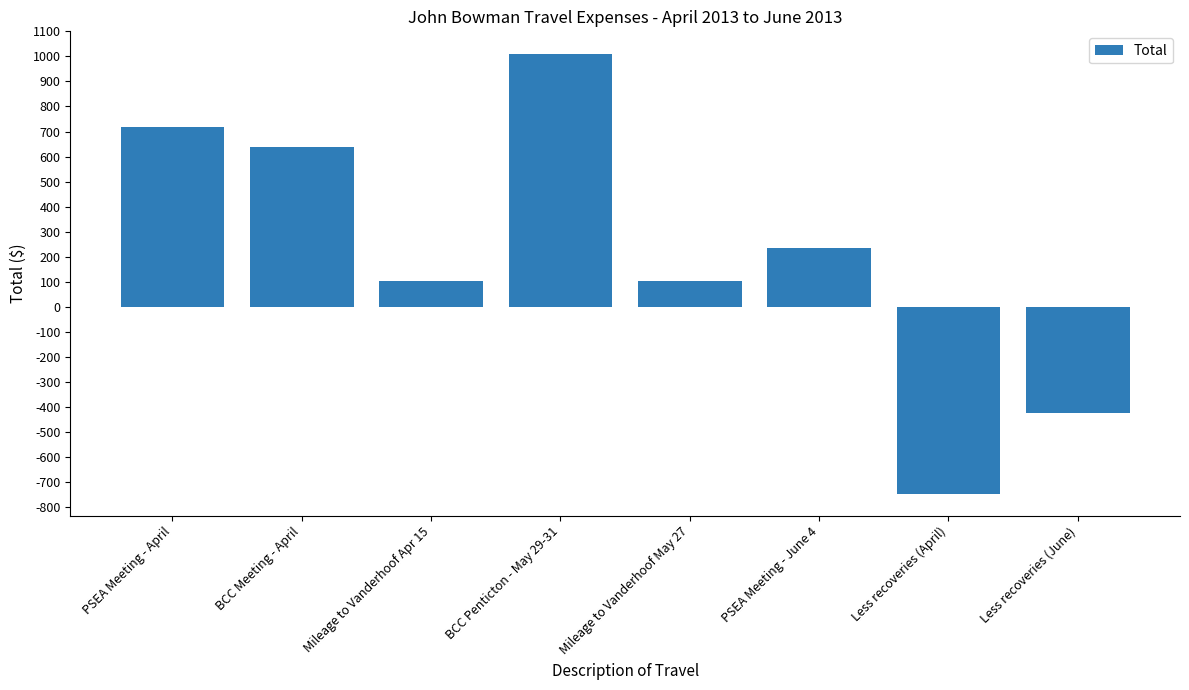

What is the minimum value shown in the chart?

-746.6